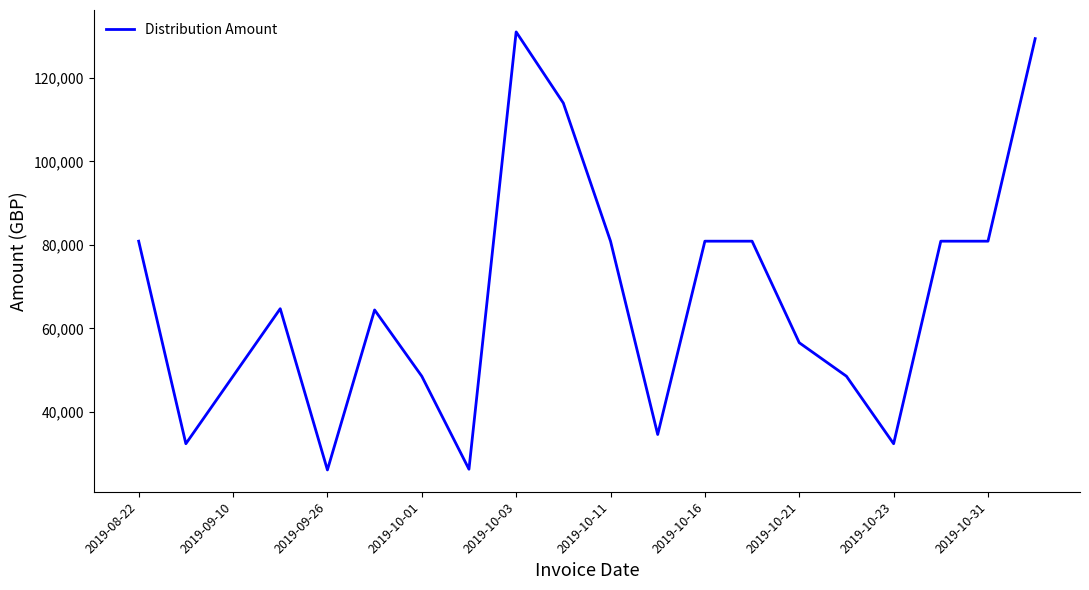

What is the smallest value displayed?

26073.1